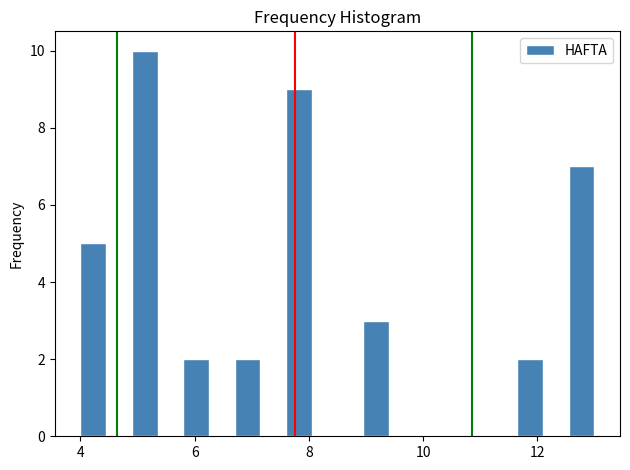

Read against the x-axis, roughly where is the centre of the tallest bar?

5.2